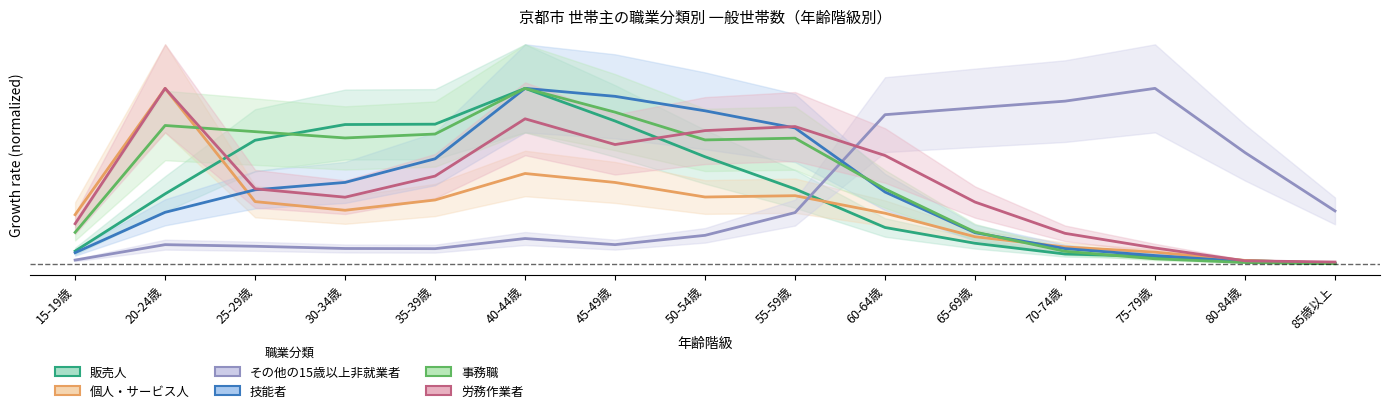

Where do 販売人 and 事務職 first cross each other?

25-29歳 and 30-34歳